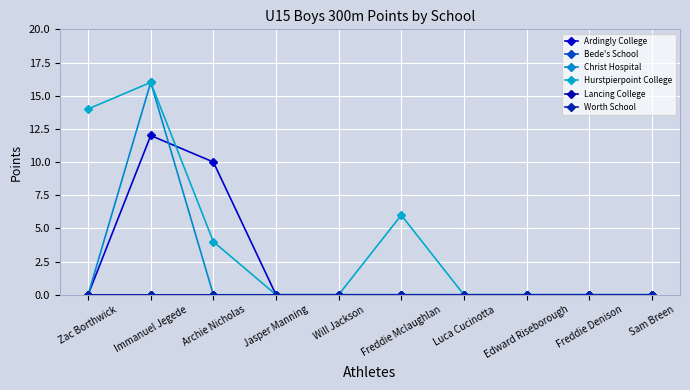

Does the chart have visible grid lines?

Yes